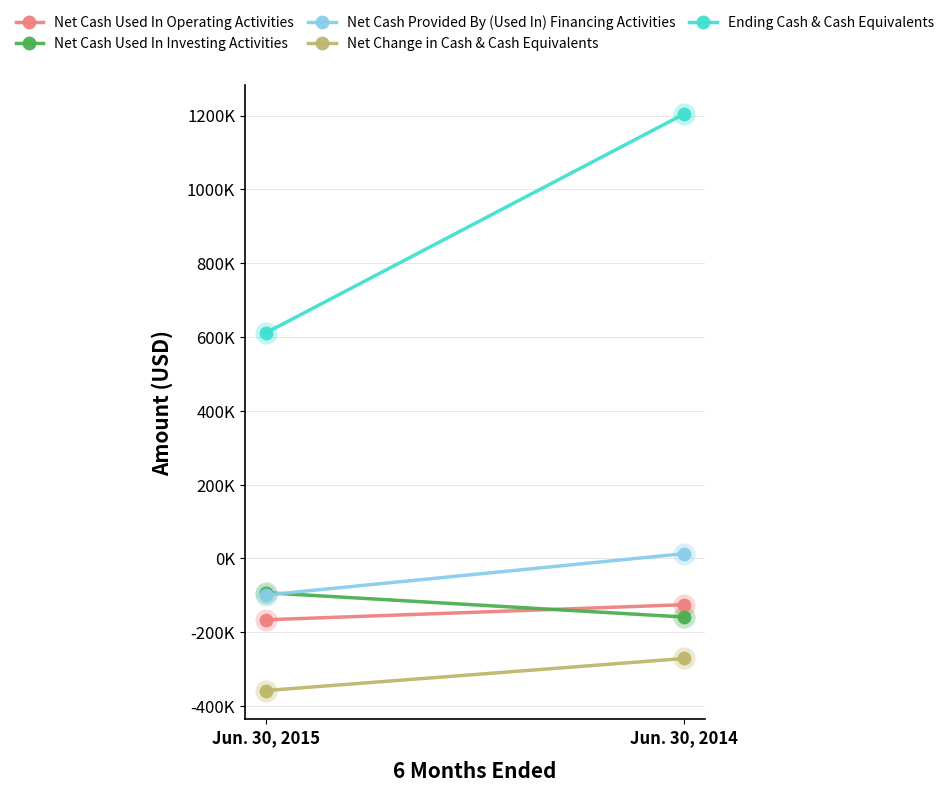

Between Jun. 30, 2015 and Jun. 30, 2014, which is larger?

Jun. 30, 2014